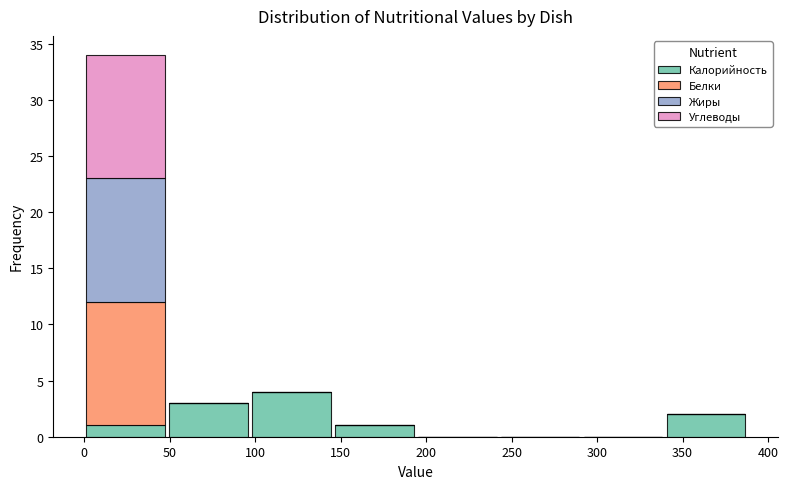

What is the total height of the stacked bar covering 145 to 195 on the x-axis? Neither the bar edges nor the heights are printed on the chart, so give them approximately, as read against the axes.

1